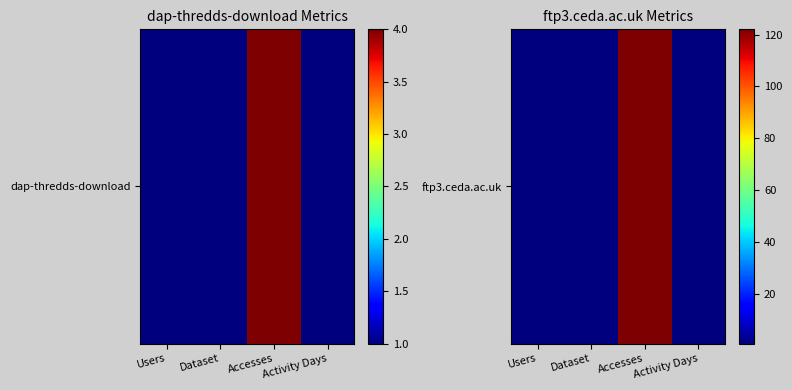

Reading left to right, what are all the values shown in this chart?

1	1	122	1